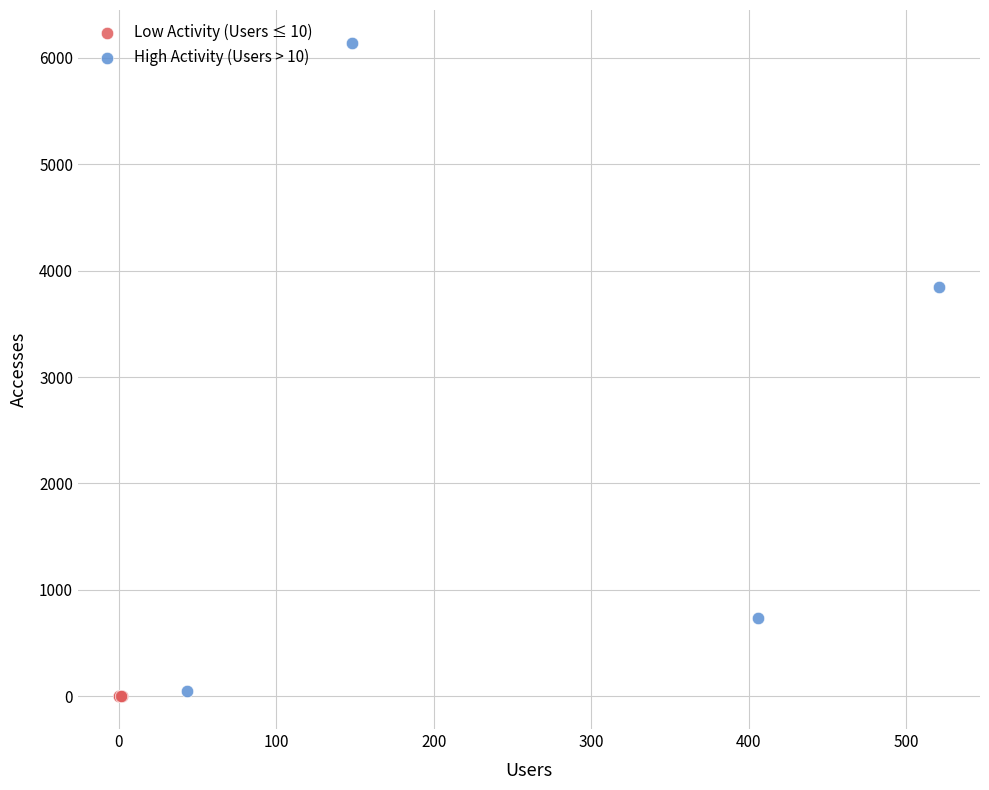

What are all the series names shown in the legend?

Low Activity (Users ≤ 10), High Activity (Users > 10)